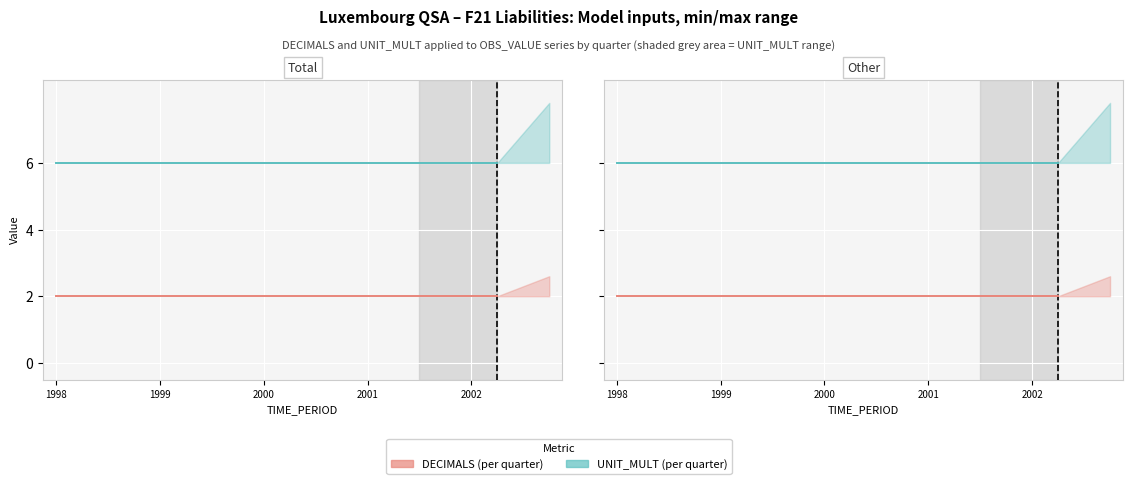

The value of DECIMALS (historical) at 2000 is 2. True or false?

True